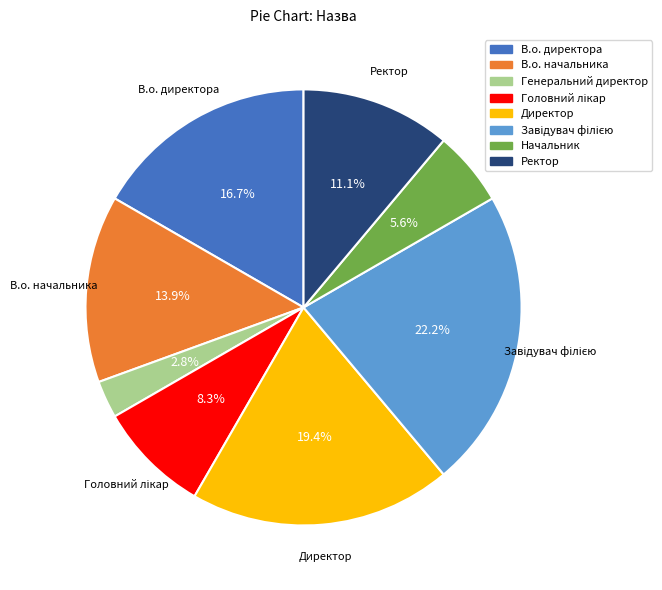

Approximately how many times larger is the value at В.о. директора compared to Генеральний директор?

6.0